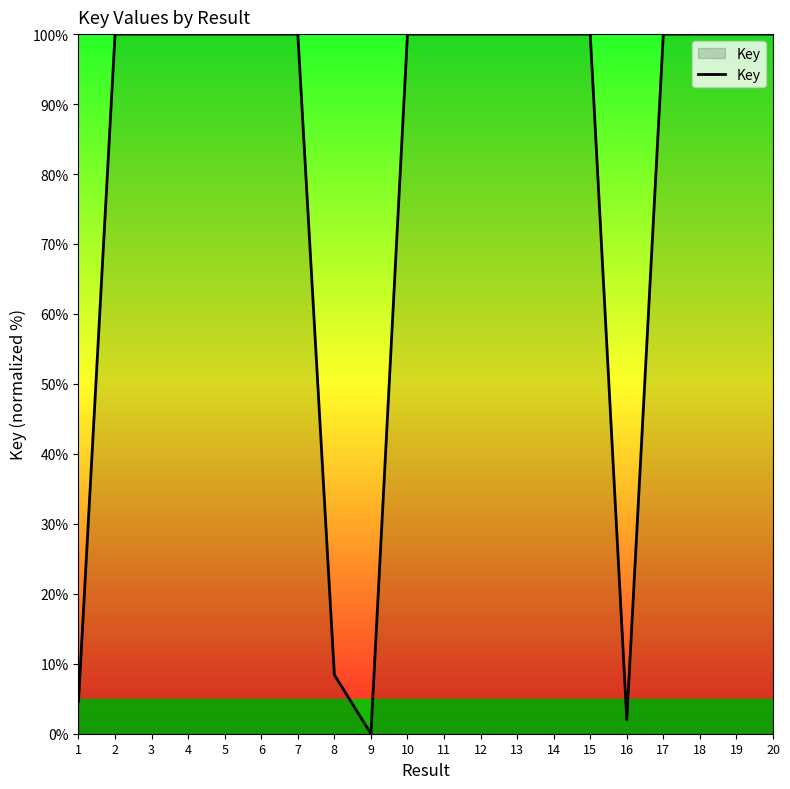

What is the difference between the maximum and minimum values?

100.0